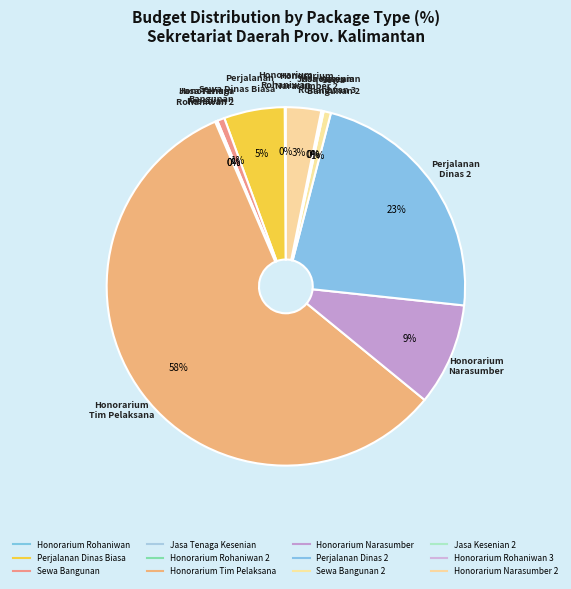

Rank the categories by value from highest to lowest.

Honorarium Tim Pelaksana, Belanja Perjalanan Dinas 2, Honorarium Narasumber, Belanja Perjalanan Dinas Biasa, Honorarium Narasumber 2, Belanja Sewa Bangunan, Belanja Sewa Bangunan 2, Honorarium Rohaniwan, Belanja Jasa Tenaga Kesenian, Honorarium Rohaniwan 2, Belanja Jasa Kesenian 2, Honorarium Rohaniwan 3